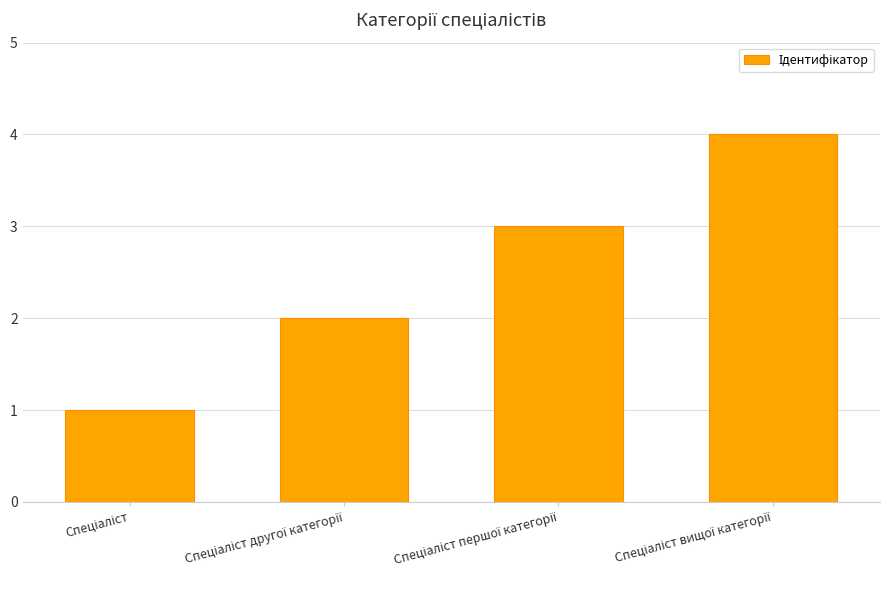

Are the bars grouped side by side (vs. stacked)?

No